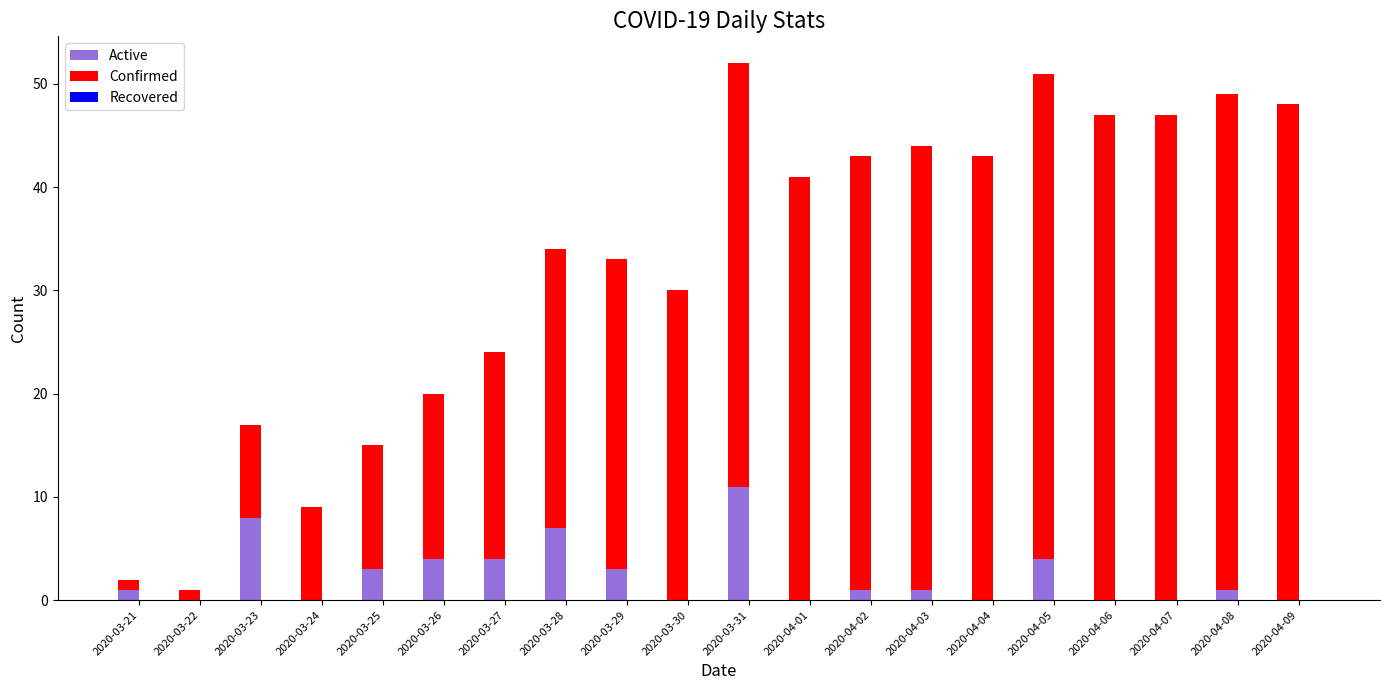

At which label does Active reach its peak?

2020-03-31